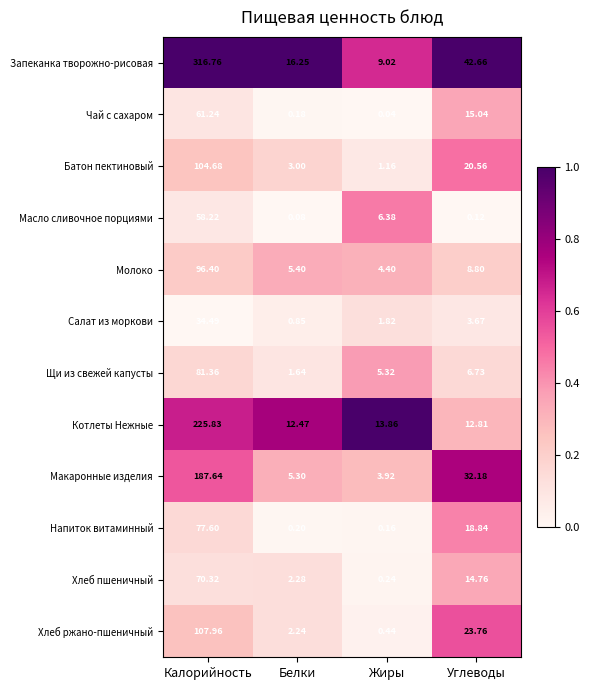

Is the value of Батон пектиновый at Углеводы greater than the value of Котлеты Нежные at Белки?

Yes